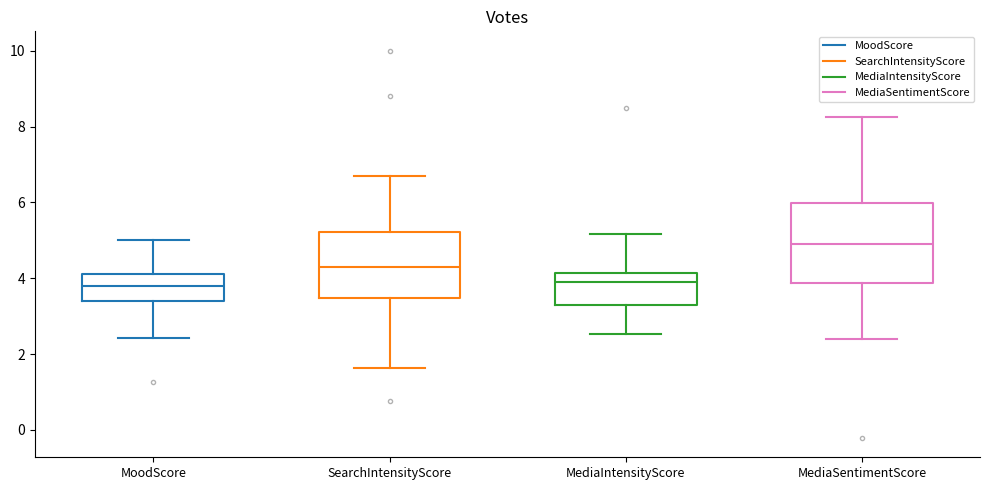

Reading left to right, transcribe this box plot: for each box, give where its median line is, the range the box spans, and where its two whiskers end, as read against the y-axis. The values are not printed on the chart, so give them approximately, as read against the axis.

MoodScore: median 3.8, box 3.4 to 4.2, whiskers 2.4 to 5.0
SearchIntensityScore: median 4.2, box 3.4 to 5.2, whiskers 1.6 to 6.8
MediaIntensityScore: median 4.0, box 3.2 to 4.2, whiskers 2.6 to 5.2
MediaSentimentScore: median 5.0, box 3.8 to 6.0, whiskers 2.4 to 8.2